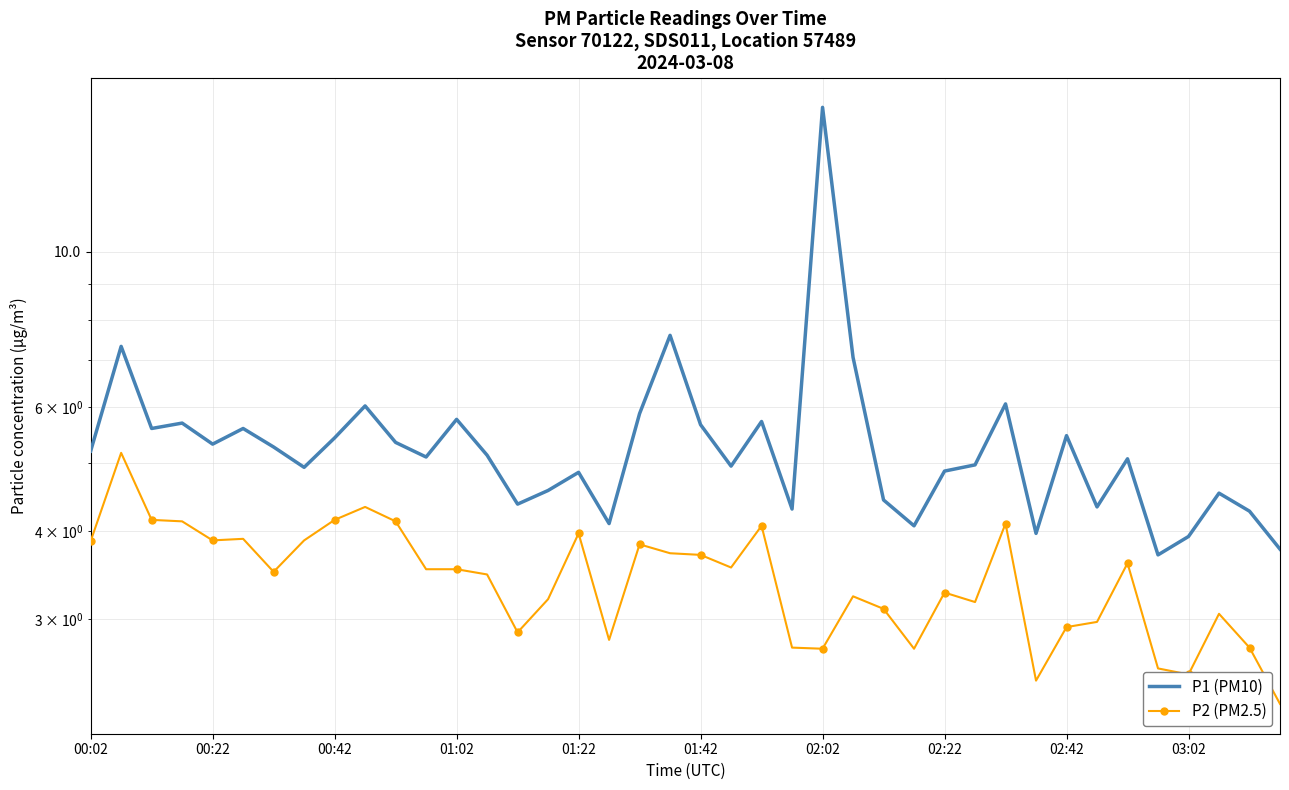

In P2 (PM2.5), how many points are higher than both neighbors (excluding endpoints)?

11